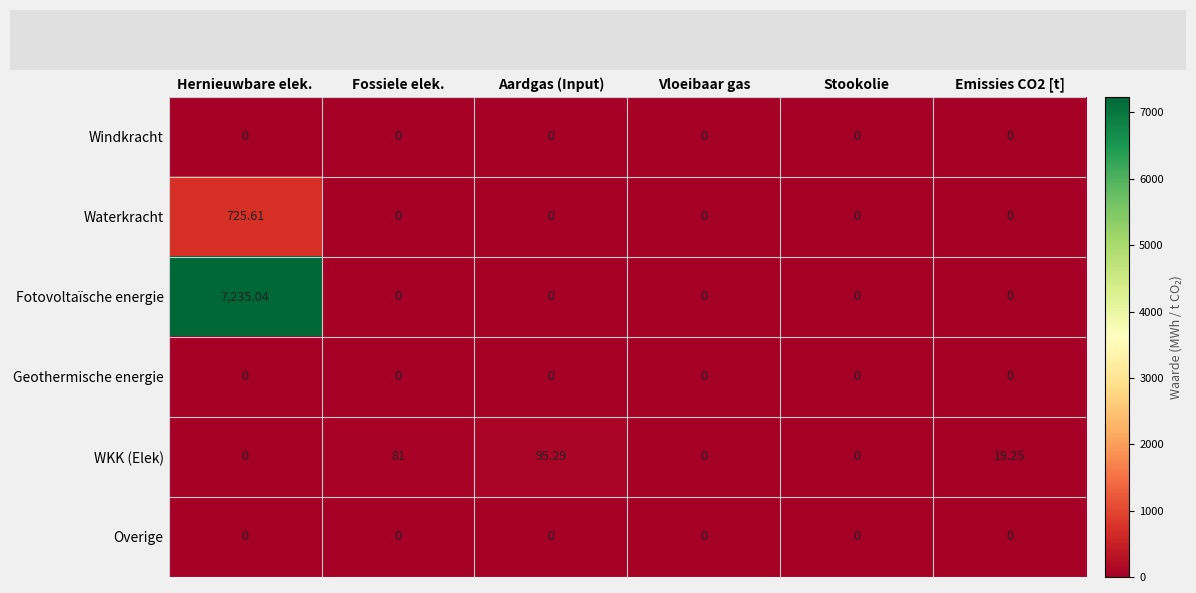

At which category is the sum across all series the highest?

Hernieuwbare elek.